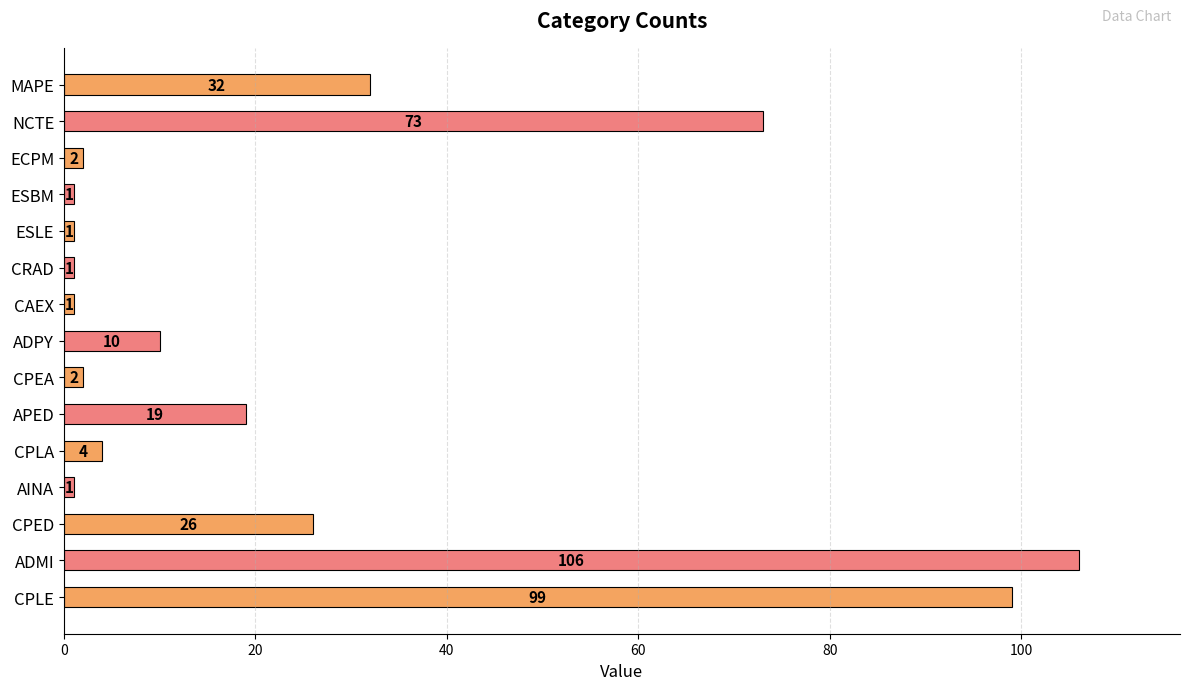

Which category has the highest value across all series?

ADMI